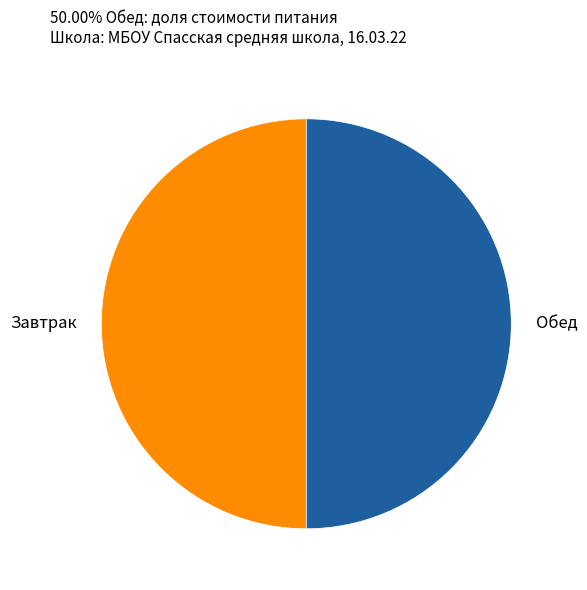

Is the sum of Обед and Завтрак greater than half?

Yes